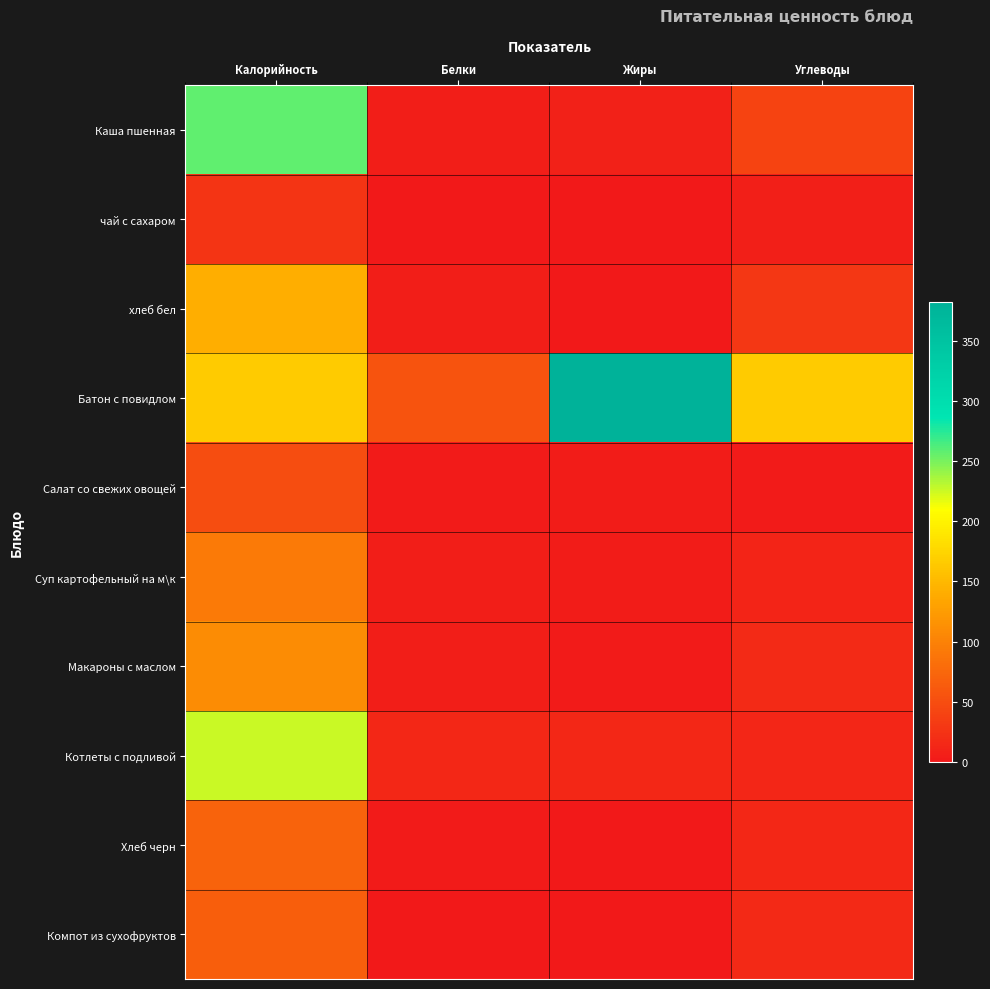

Which series has the largest range (max minus min)?

Батон с повидлом